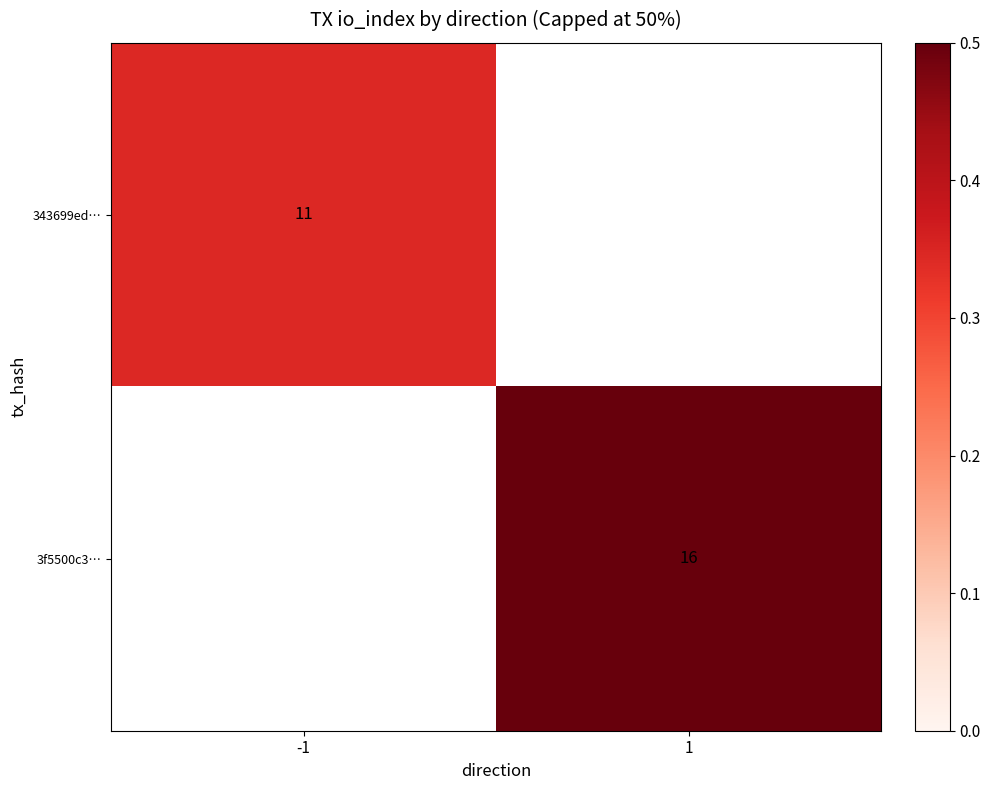

List the series in order of their peak value, lowest first.

343699ed…, 3f5500c3…